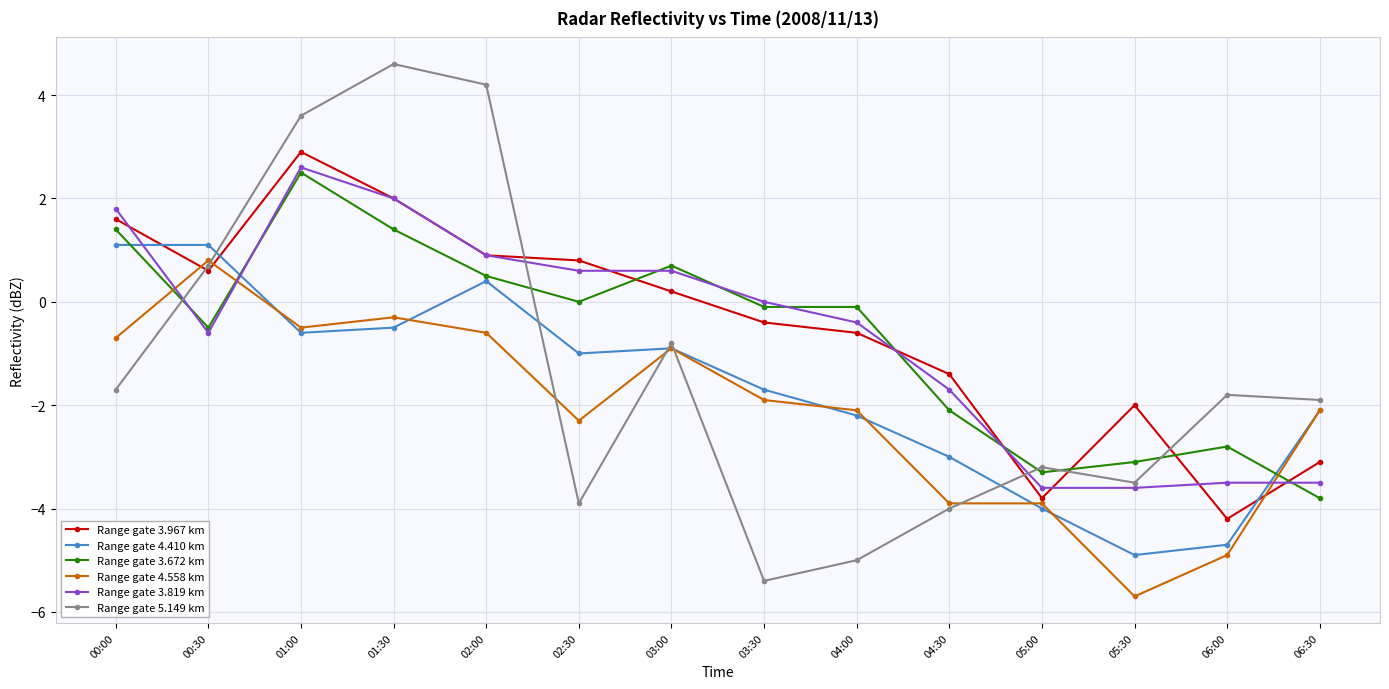

After their last crossing, which series has the higher values: Range gate 5.149 km or Range gate 4.558 km?

Range gate 5.149 km